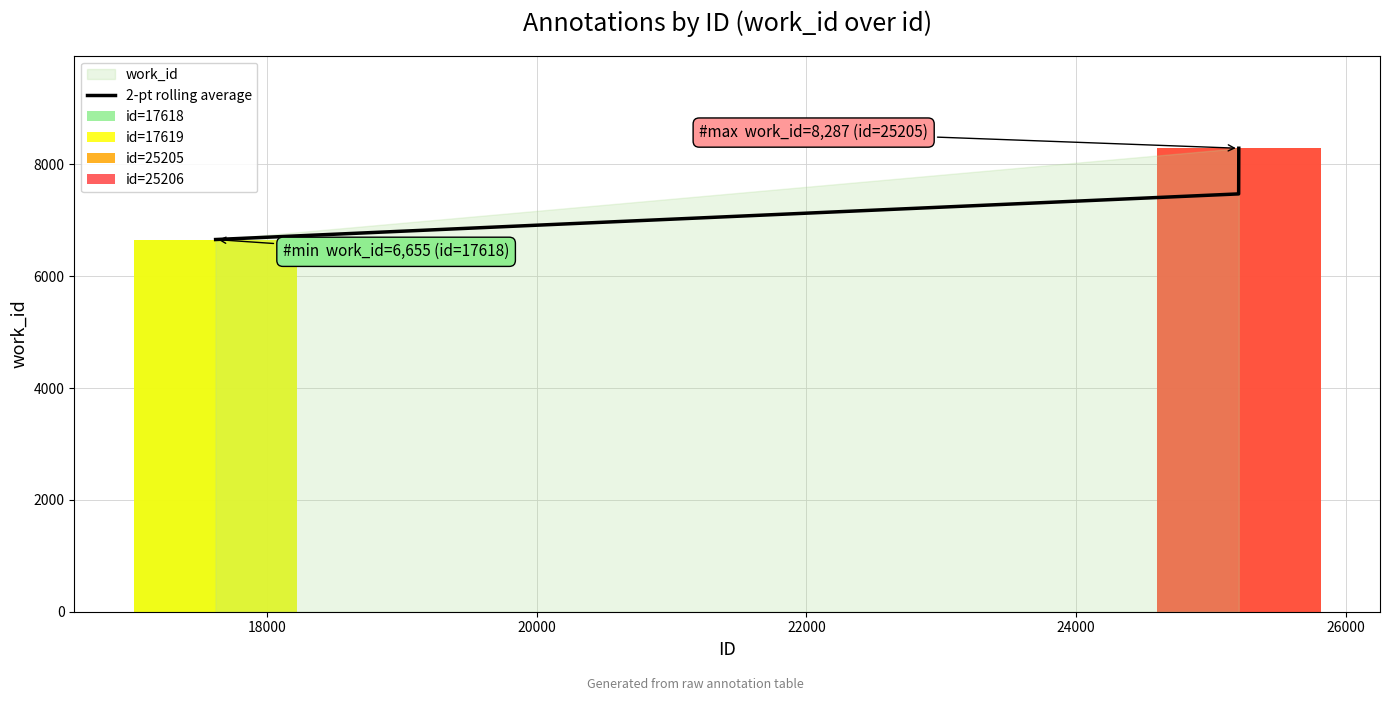

What is the maximum value for 2-pt rolling average?

8287